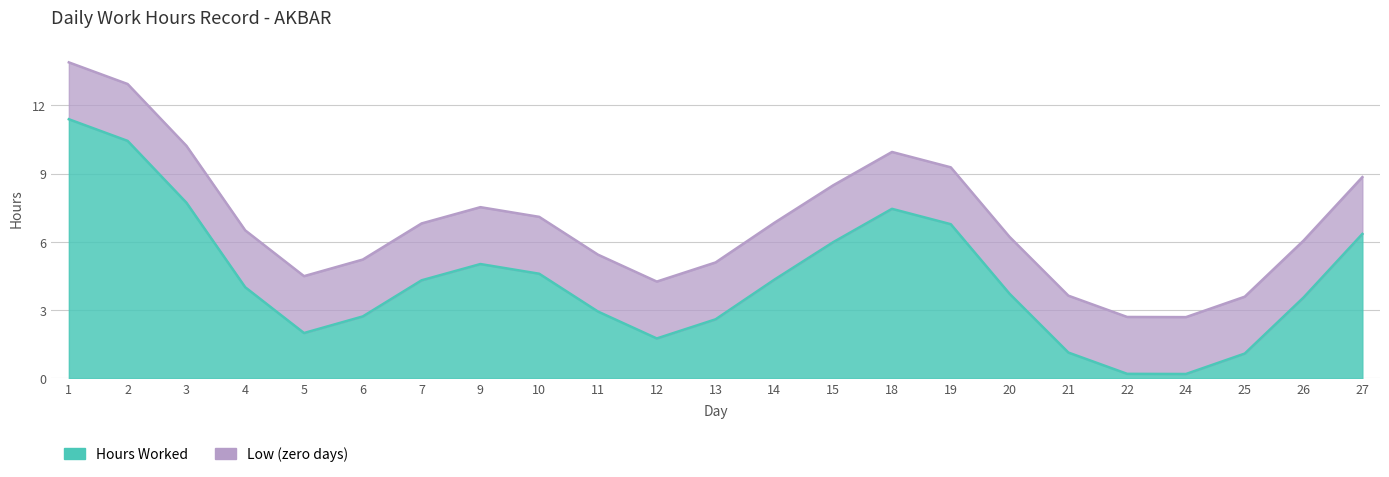

Which has a higher value, 9 or 19?

19